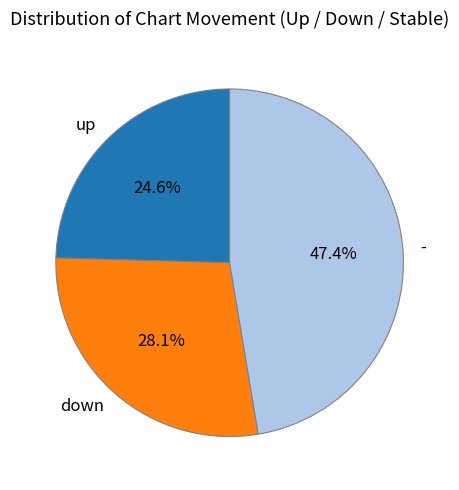

How many slices are in this pie chart?

3